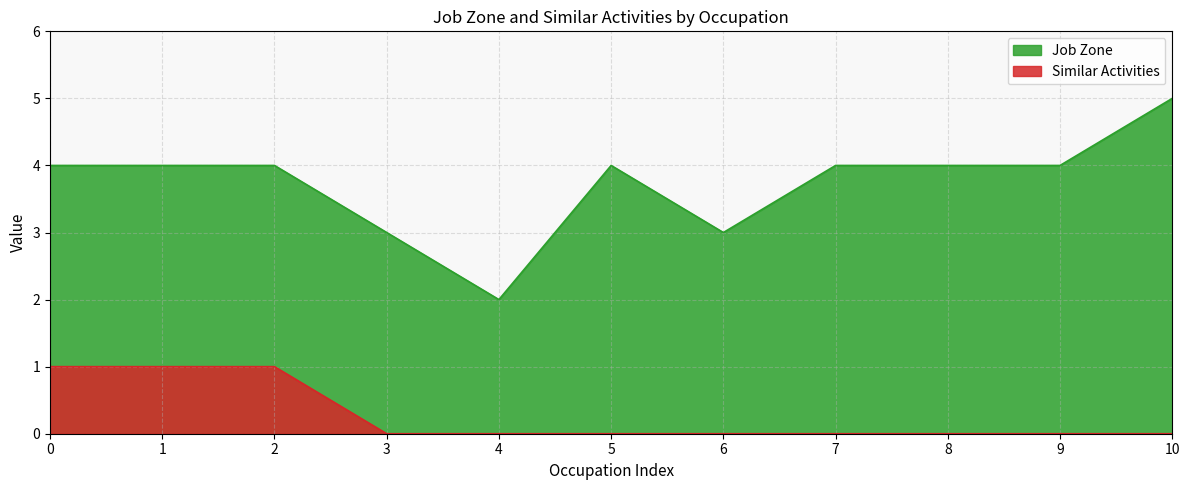

Read the Job Zone value at 10.

5